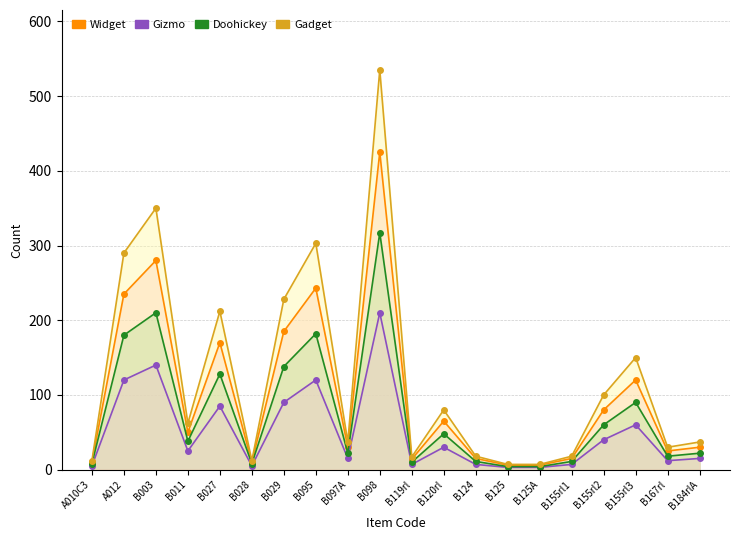

How many lines are shown in the chart?

4